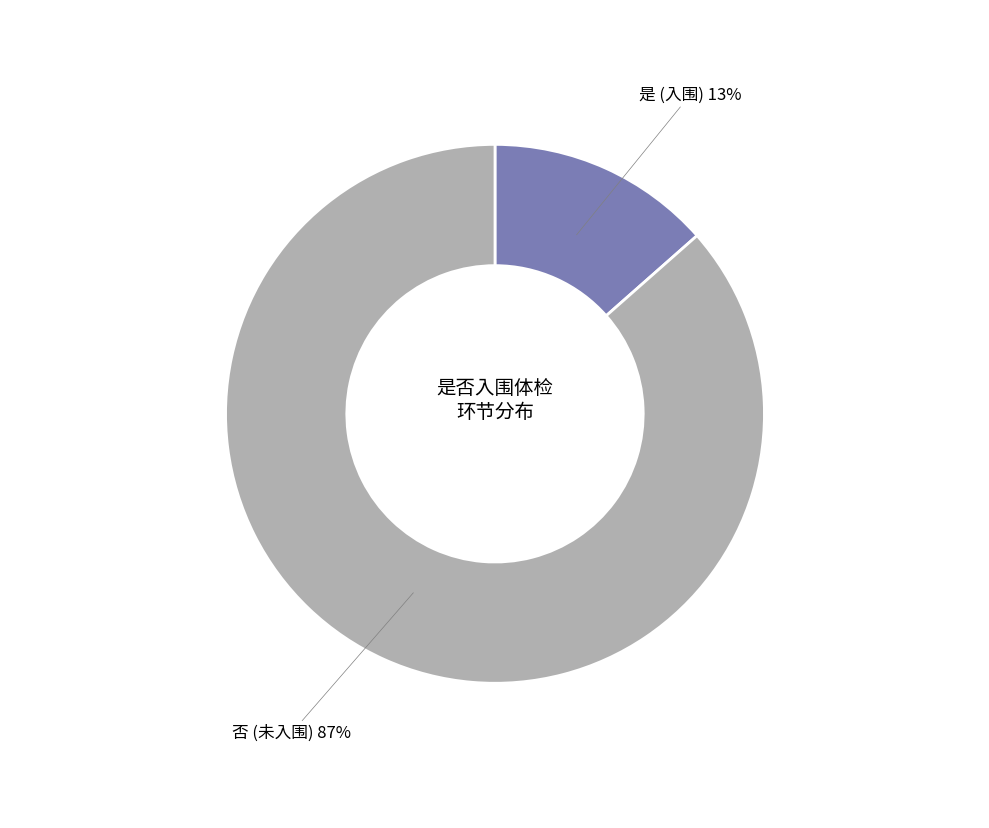

To the nearest percent, what is the average slice percentage?

50%